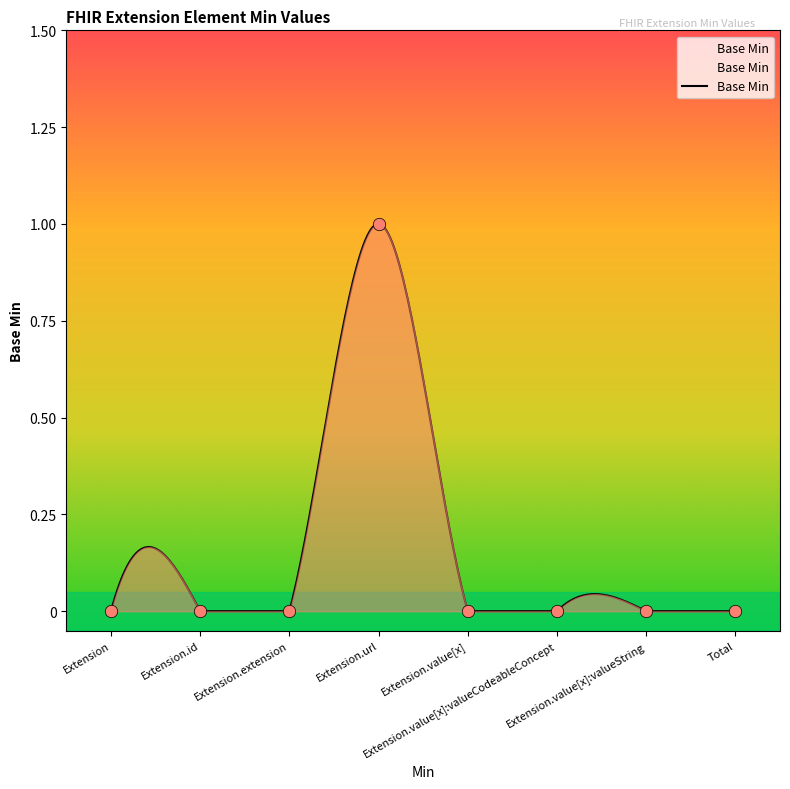

What is the change in value from Extension.url to Total?

-1